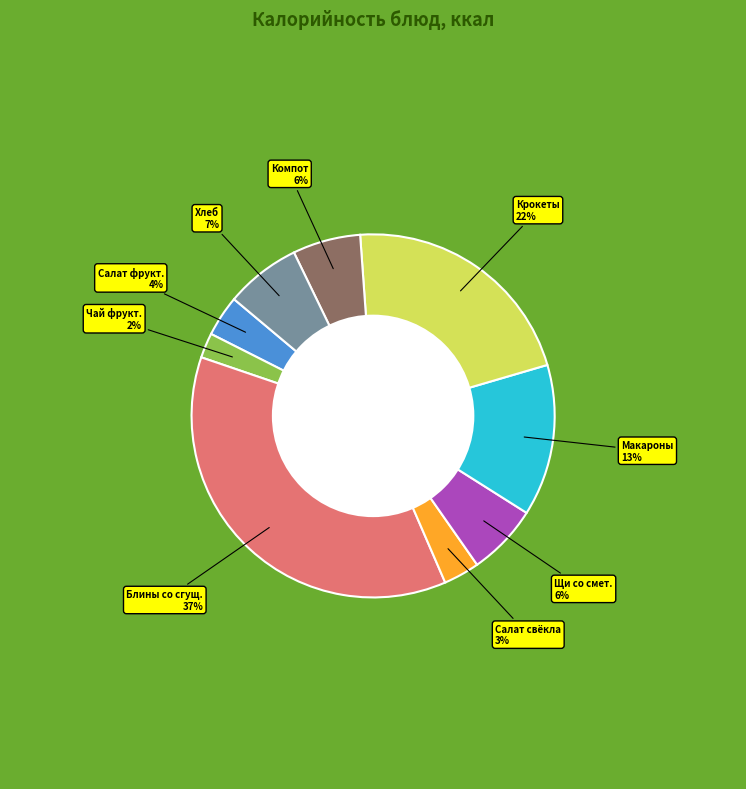

The Крокеты slice represents 22% of the pie. True or false?

True